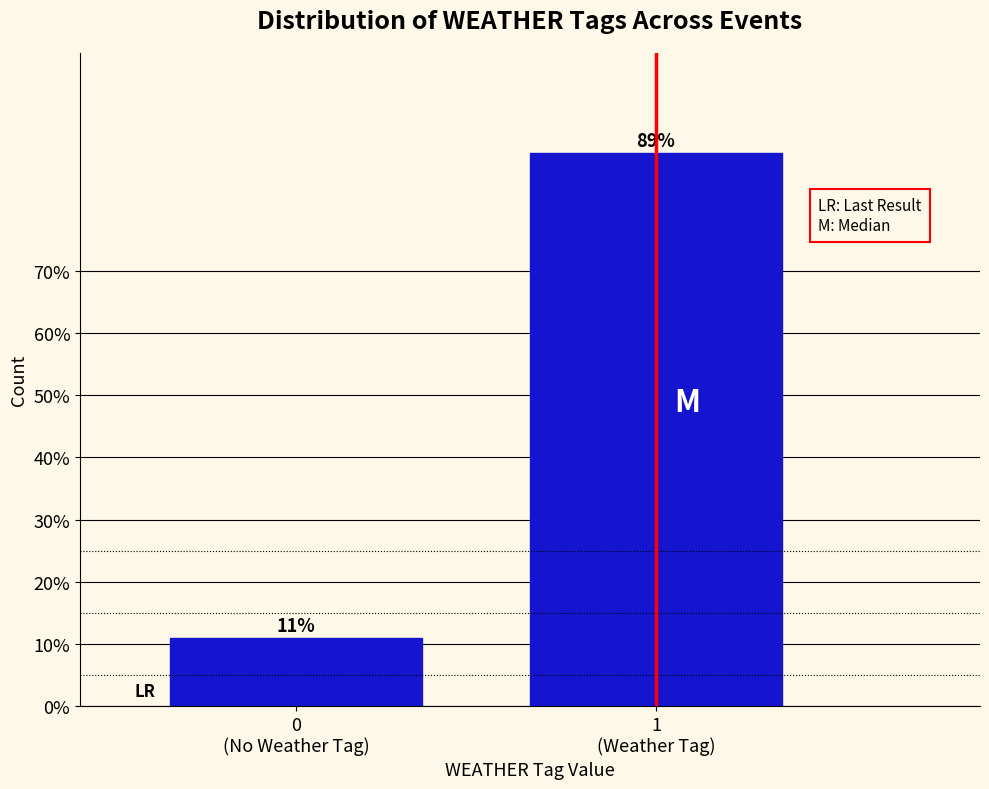

Reading right to left, extract all data points from this chart.

89.0	11.0